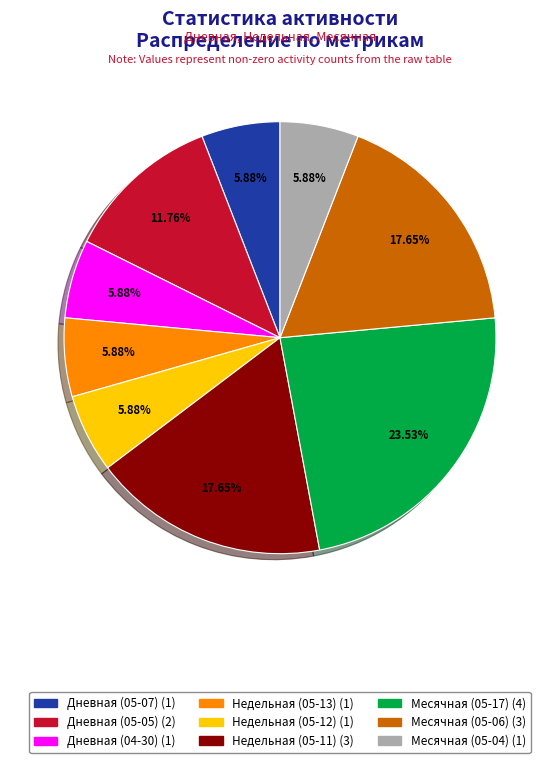

Does any single category account for the majority?

No